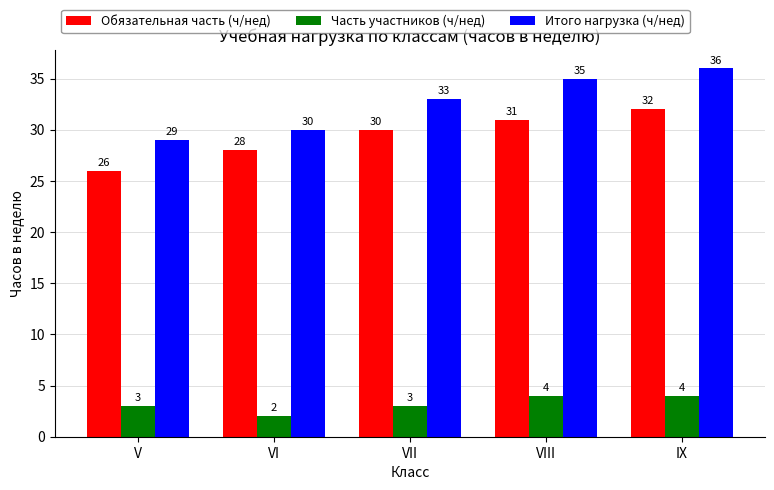

What is the minimum value for Обязательная часть (ч/нед)?

26